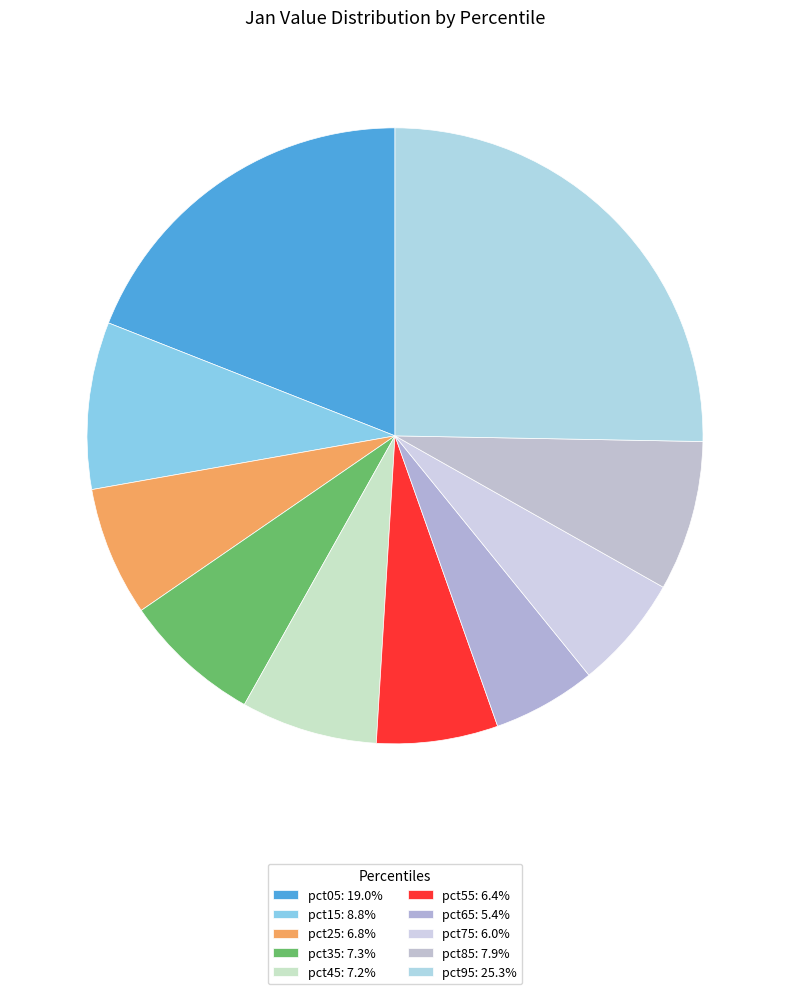

To the nearest percent, what portion does pct65 represent?

5%